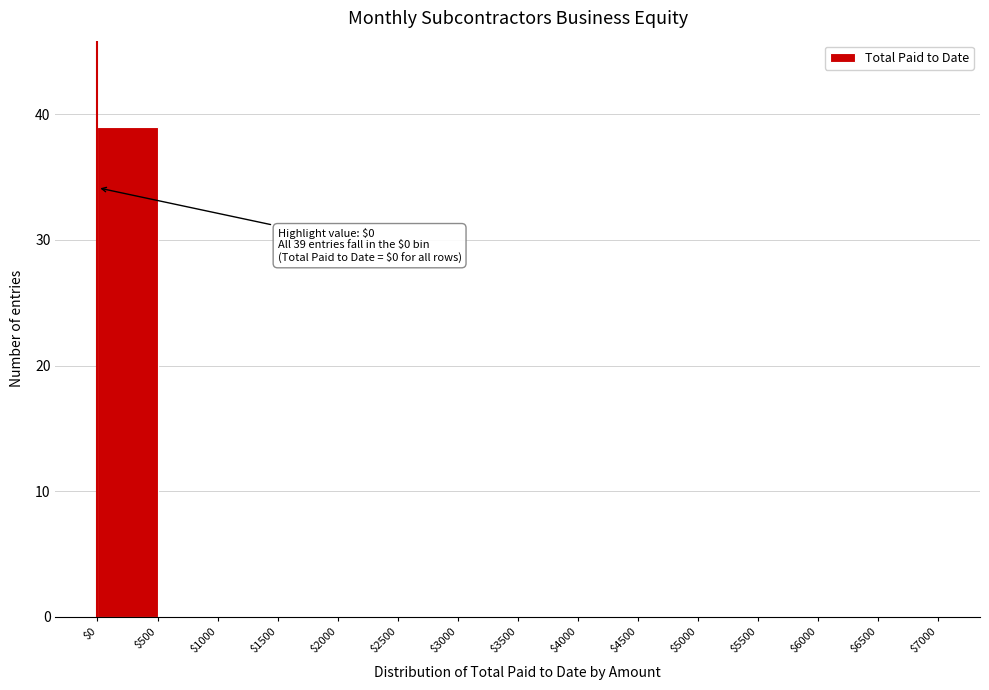

Over which range of the x-axis is the bar tallest?

$0 to $500